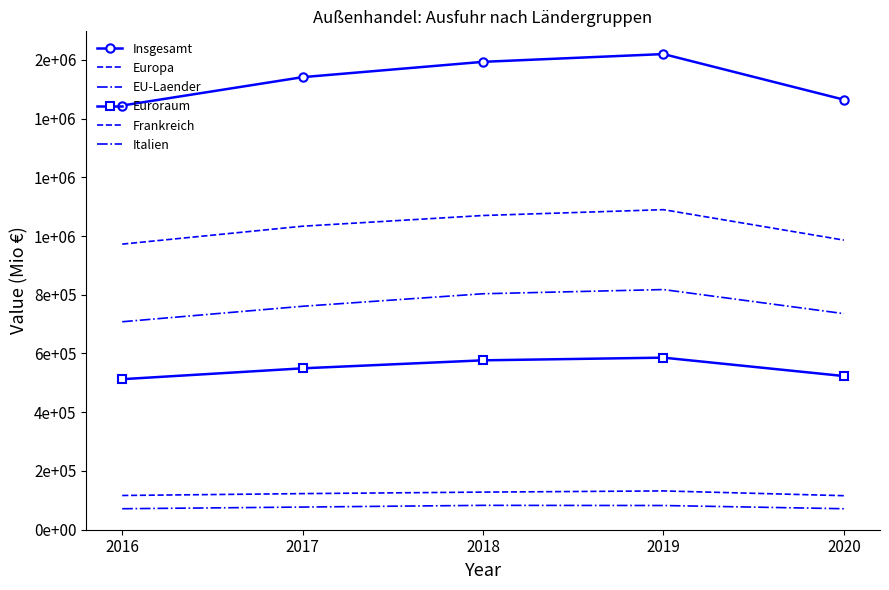

At which label does Italien first exceed 77180?

2018